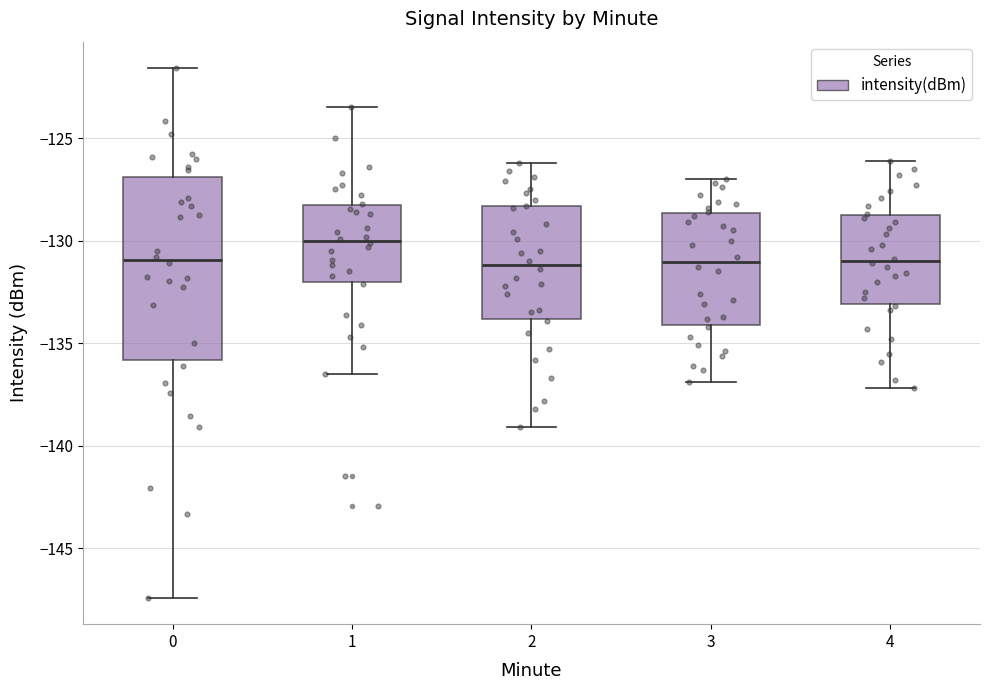

Where does the median line of the box at x = 0 sit on the y-axis? The values are not printed on the chart, so give them approximately, as read against the axis.

-131.0